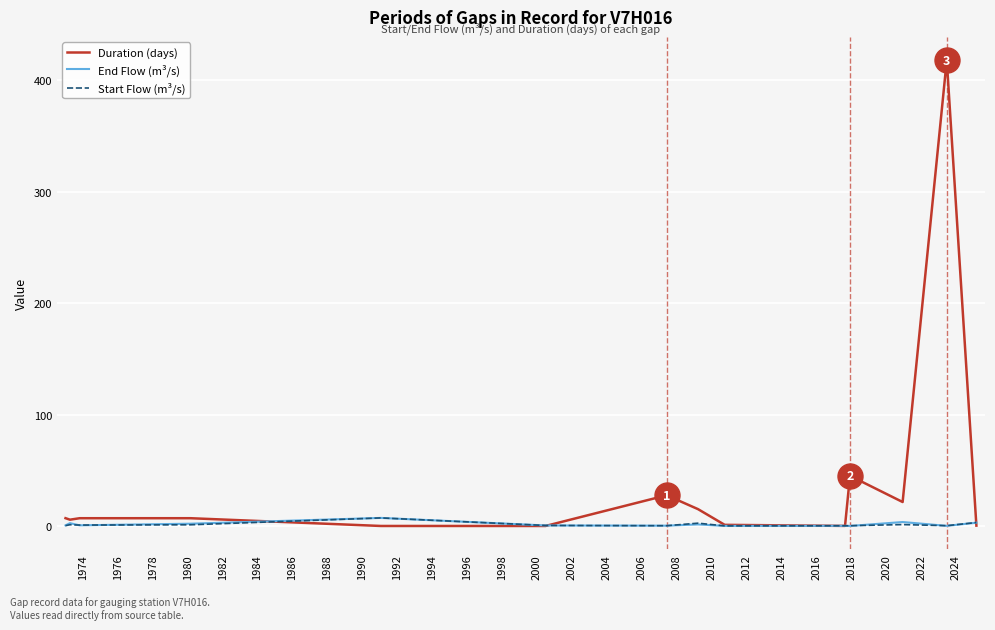

Does the chart display data point markers on the line(s)?

No